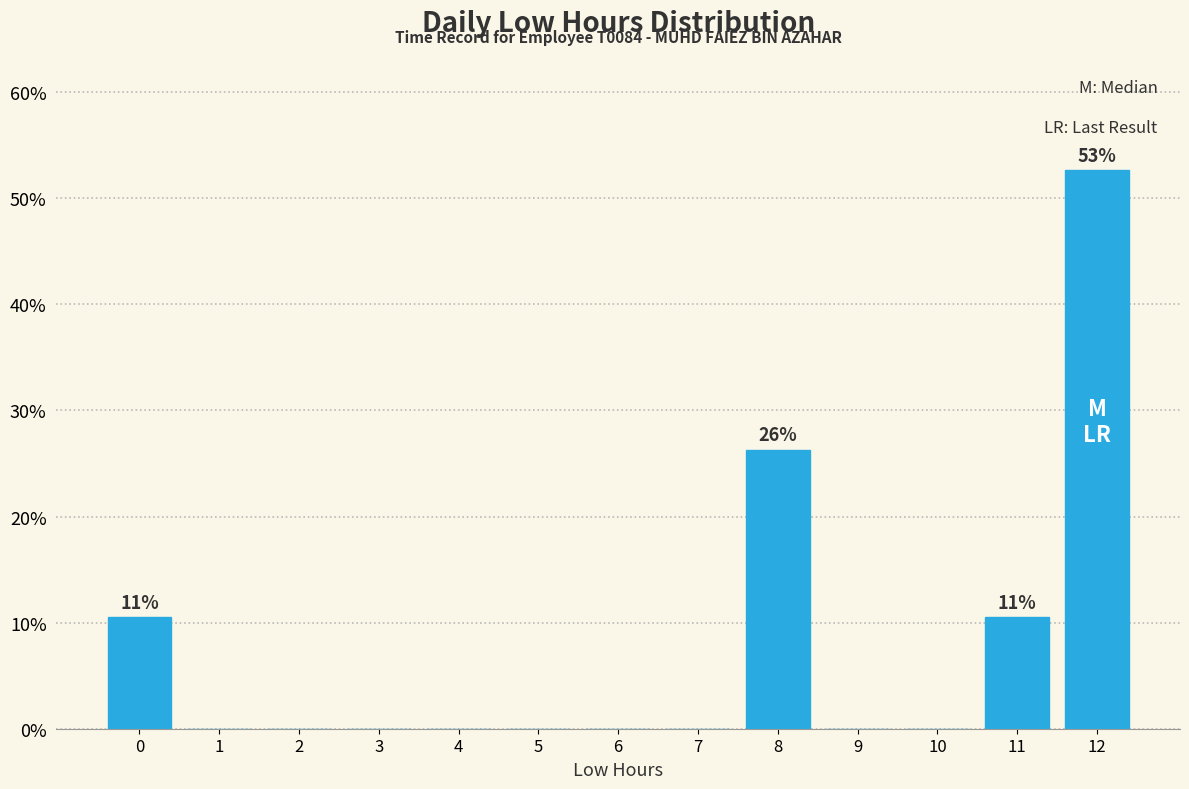

Reading right to left, transcribe all the data shown in this chart.

12=52.6	11=10.5	10=0.0	9=0.0	8=26.3	7=0.0	6=0.0	5=0.0	4=0.0	3=0.0	2=0.0	1=0.0	0=10.5